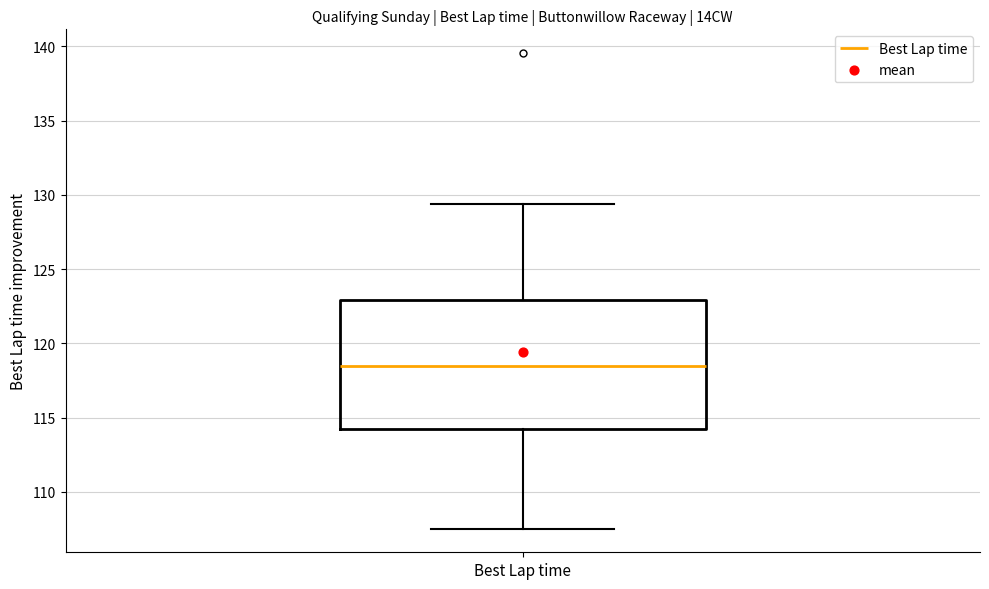

Read this box plot against the y-axis: the position of the median line, the range covered by the box, and the ends of both whiskers. The values are not printed on the chart, so give them approximately, as read against the axis.

median 118.5, box 114.0 to 123.0, whiskers 107.5 to 129.5